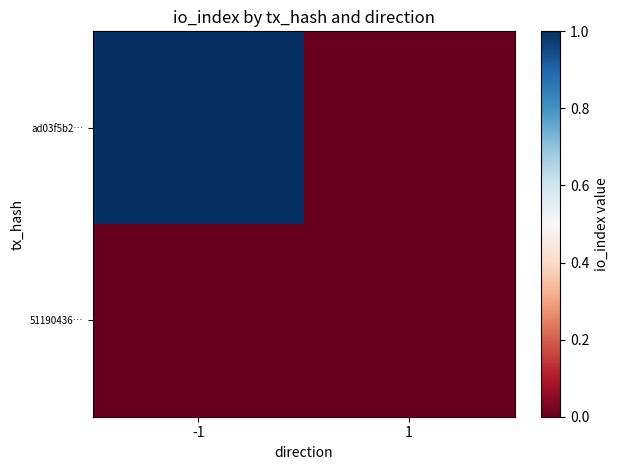

Rank the series at 1 from highest to lowest value.

ad03f5b2…, 51190436…